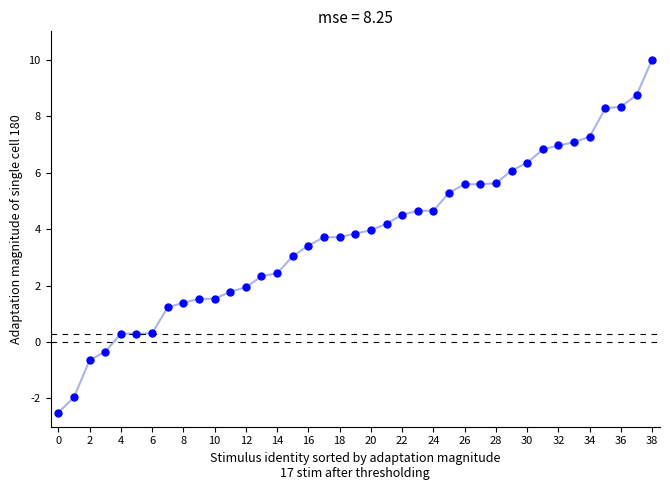

What is the greatest value displayed?

10.0